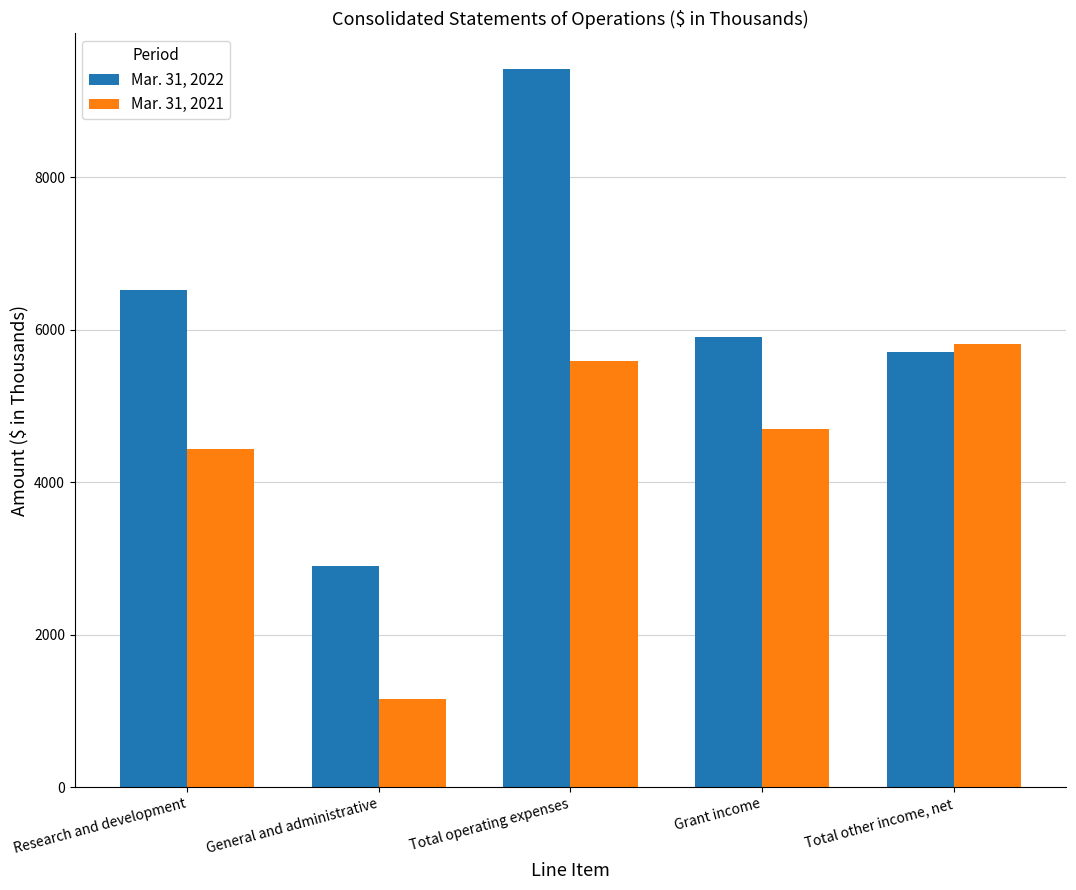

List the series in order of their overall mean, lowest first.

Mar. 31, 2021, Mar. 31, 2022